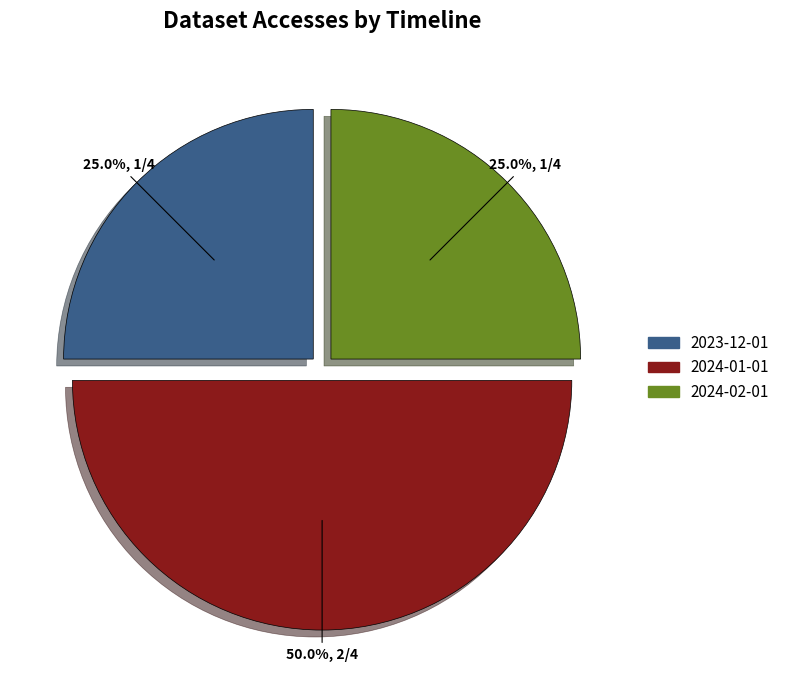

To the nearest percent, what is the combined percentage of 2023-12-01 and 2024-01-01?

75%